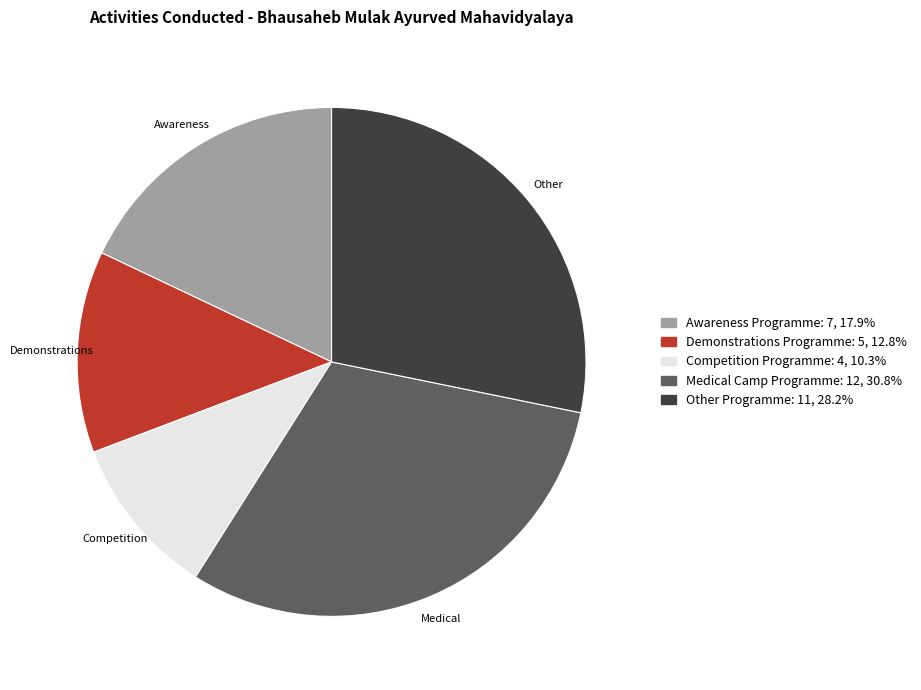

Between Competition Programme and Awareness Programme, which is larger?

Awareness Programme